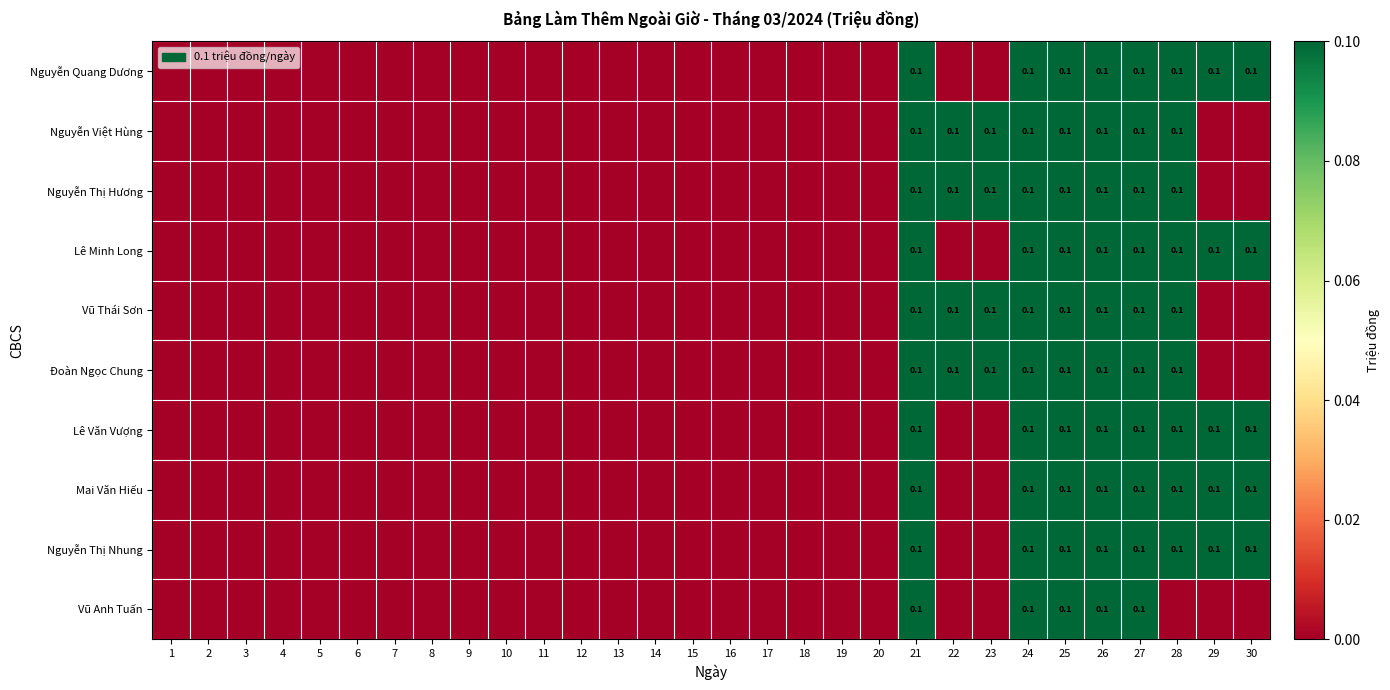

The value of Lê Văn Vượng at 27 is 0.1. True or false?

True